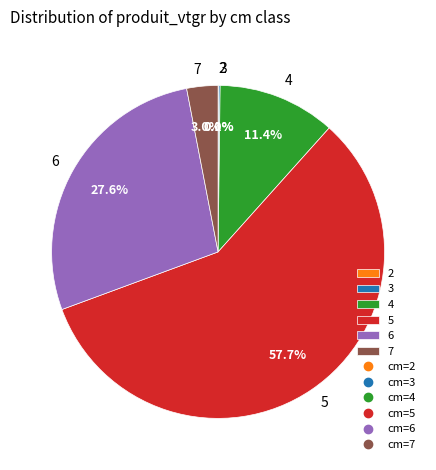

What is the majority slice?

5